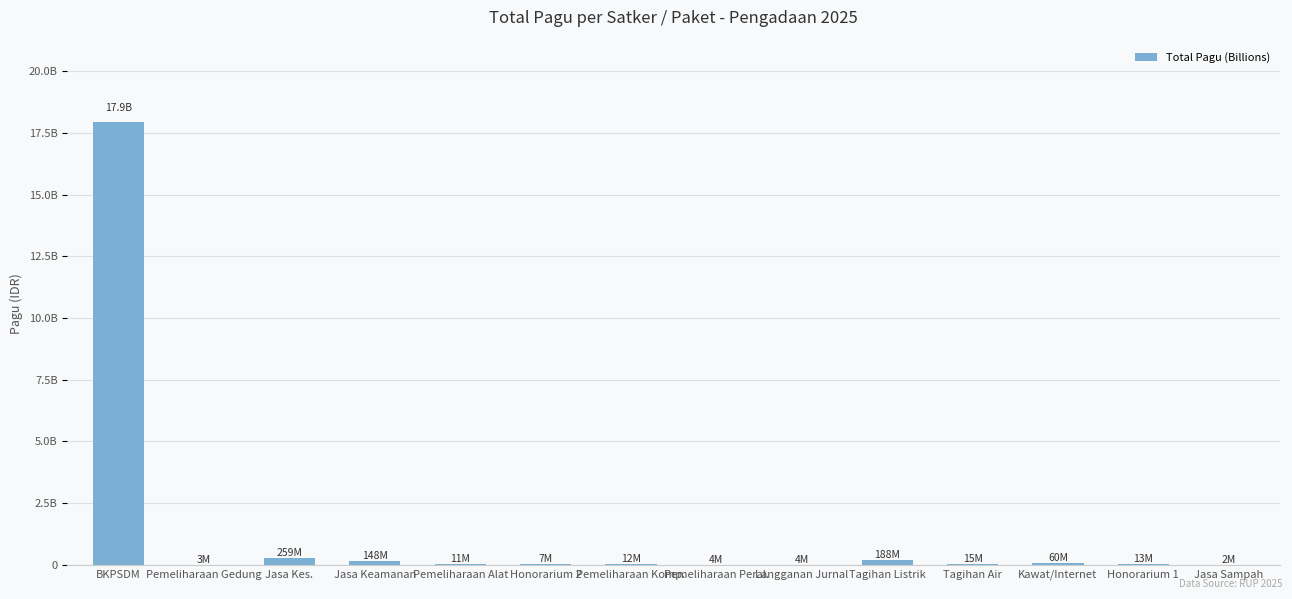

Are the bars horizontal?

No